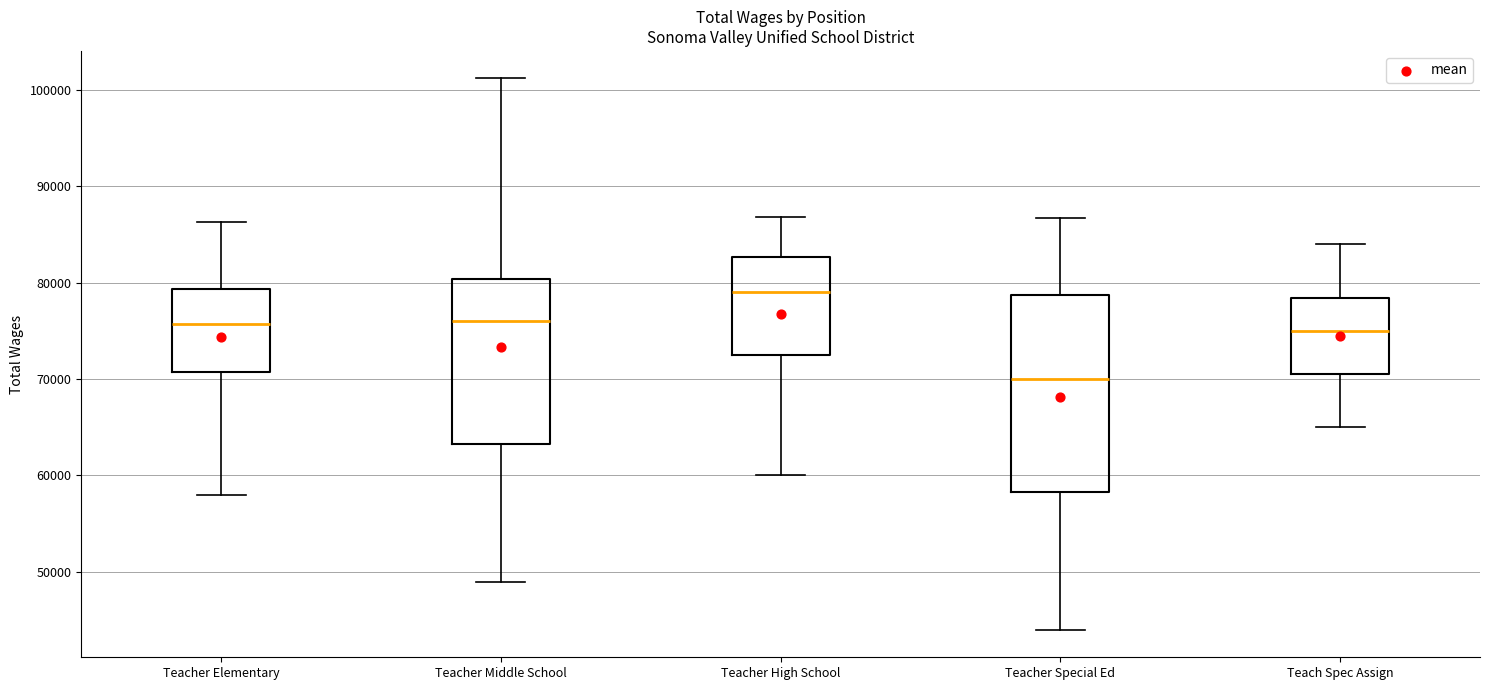

Reading left to right, transcribe this box plot: for each box, give where its median line is, the range the box spans, and where its two whiskers end, as read against the y-axis. The values are not printed on the chart, so give them approximately, as read against the axis.

Teacher Elementary: median 76000, box 71000 to 79000, whiskers 58000 to 86000
Teacher Middle School: median 76000, box 63000 to 80000, whiskers 49000 to 101000
Teacher High School: median 79000, box 73000 to 83000, whiskers 60000 to 87000
Teacher Special Ed: median 70000, box 58000 to 79000, whiskers 44000 to 87000
Teach Spec Assign: median 75000, box 71000 to 78000, whiskers 65000 to 84000